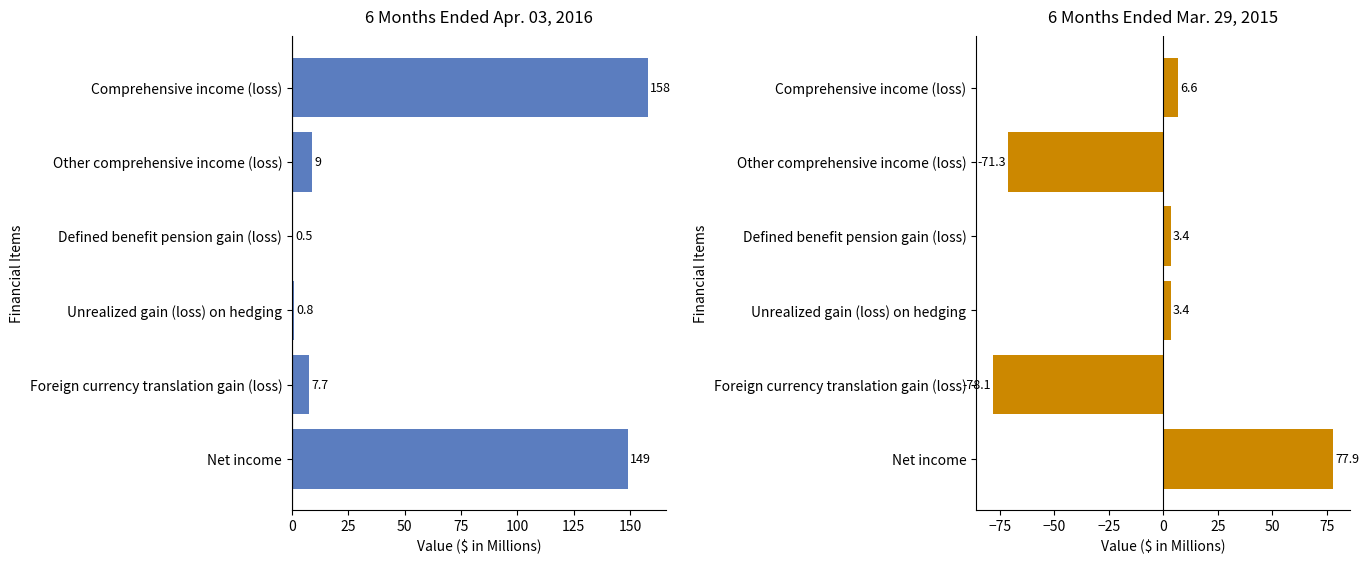

What is the difference between the maximum and minimum values in the 6 Months Ended Mar. 29, 2015 series?

156.0